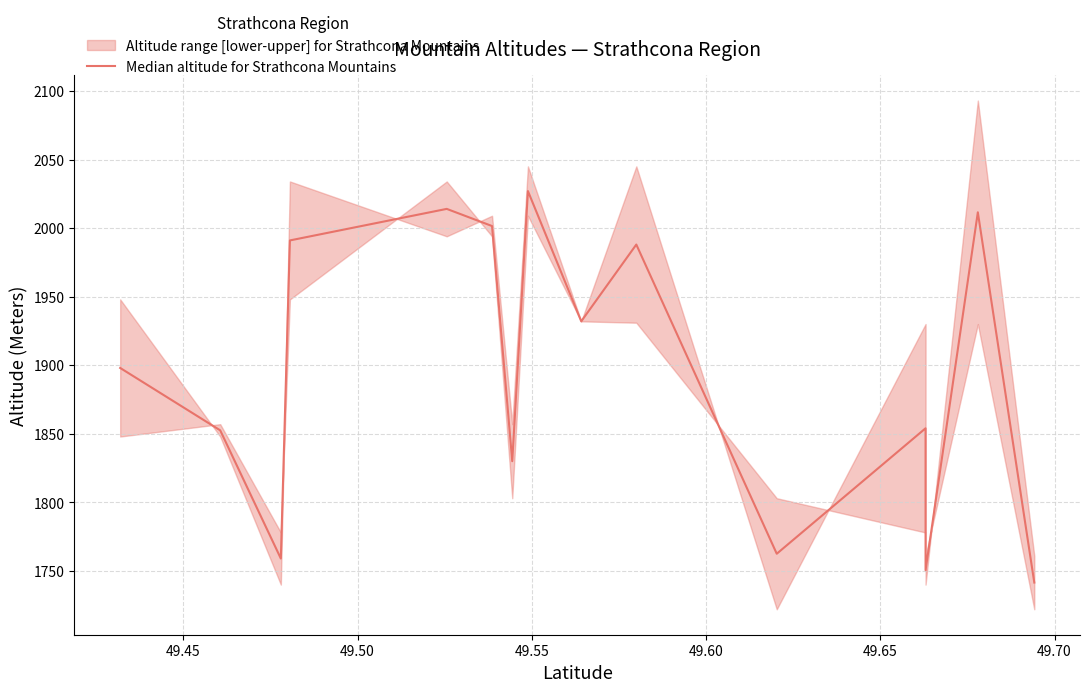

How many series are shown in this chart?

1